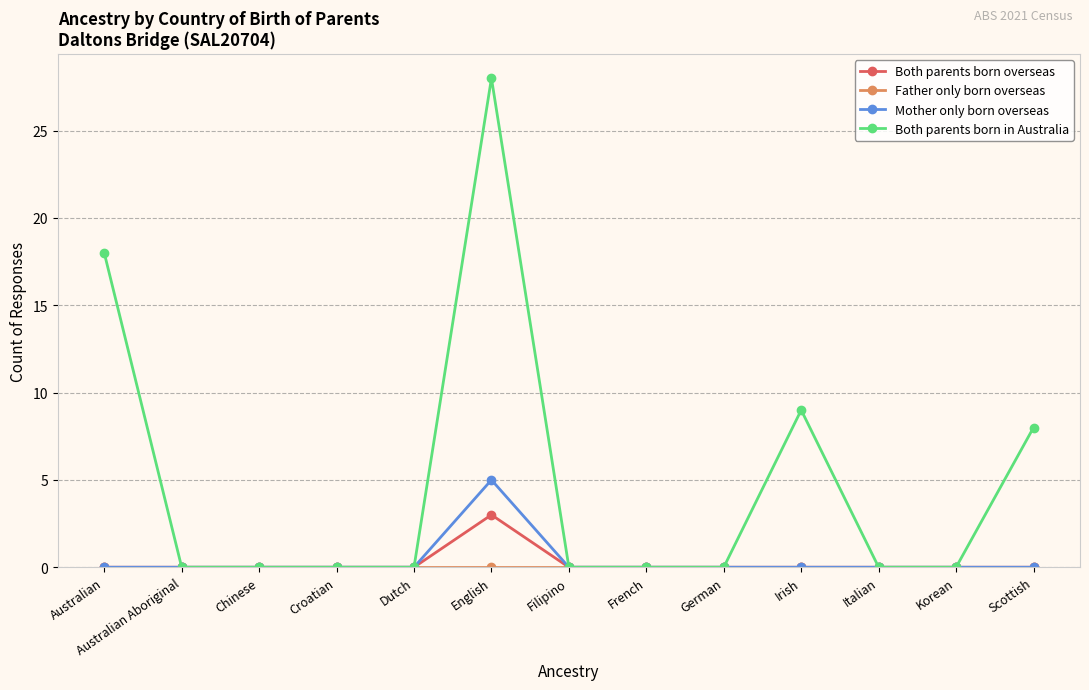

Count the number of data series in this chart.

4